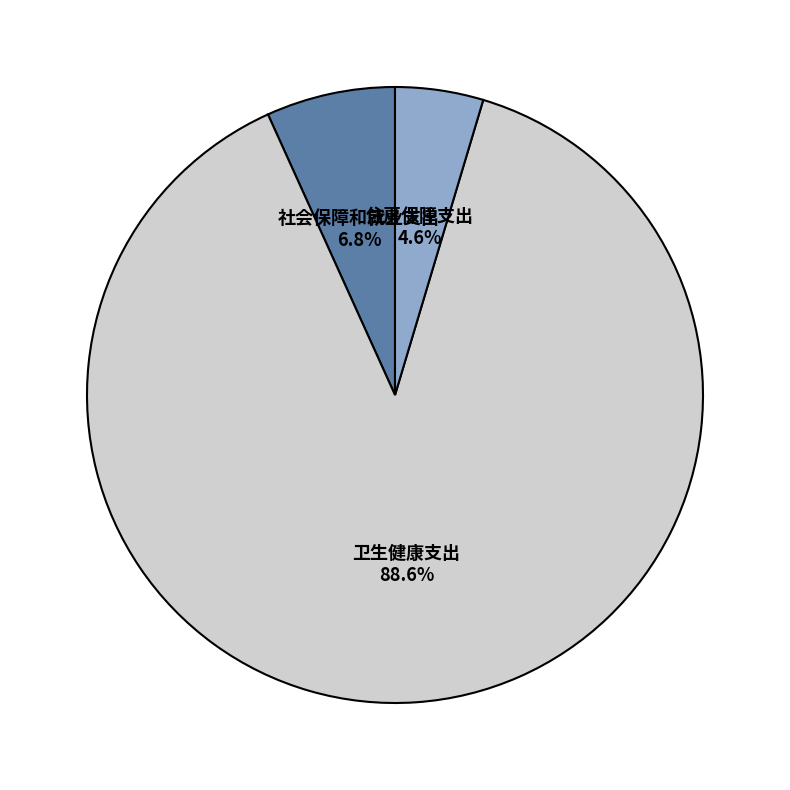

What is the ratio of the value at 住房保障支出 to the value at 社会保障和就业支出?

0.7